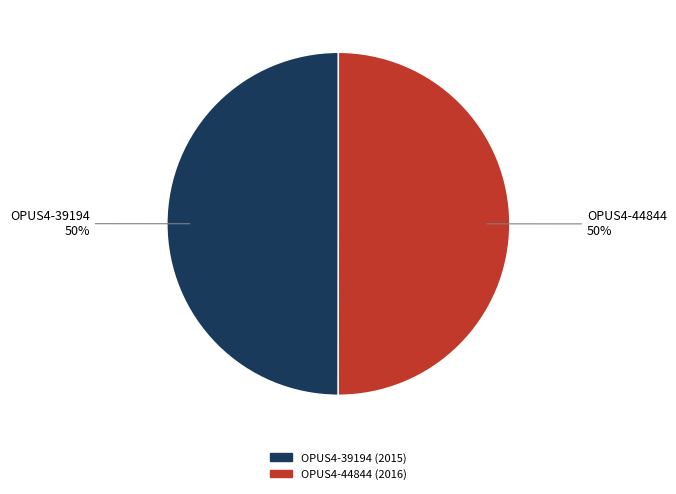

Is the sum of OPUS4-44844 and OPUS4-39194 greater than half?

Yes